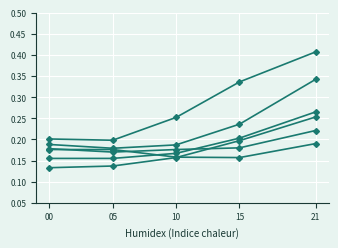

How many series are shown in this chart?

6